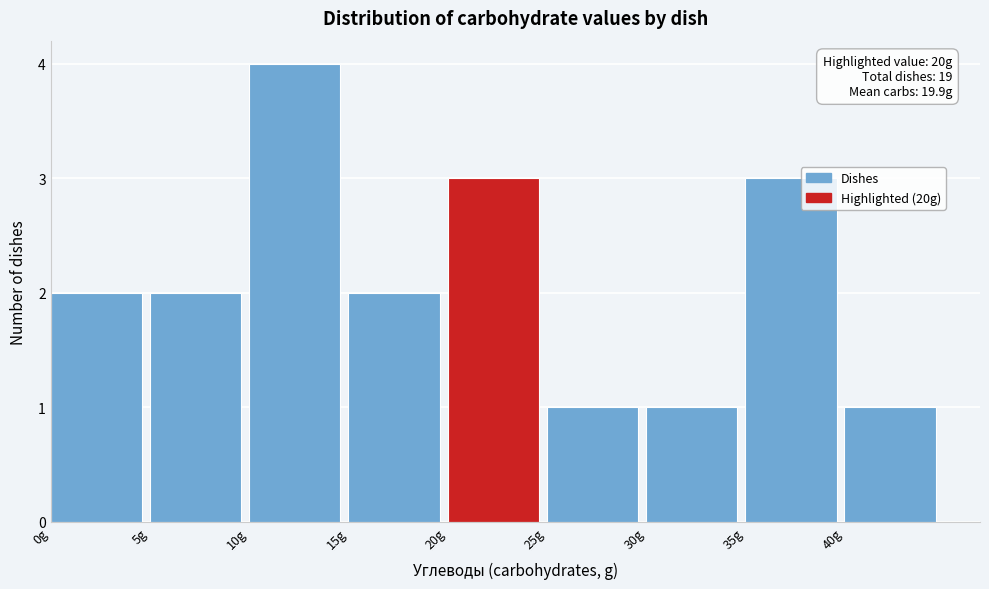

Which range on the x-axis has the tallest bar?

10 to 15